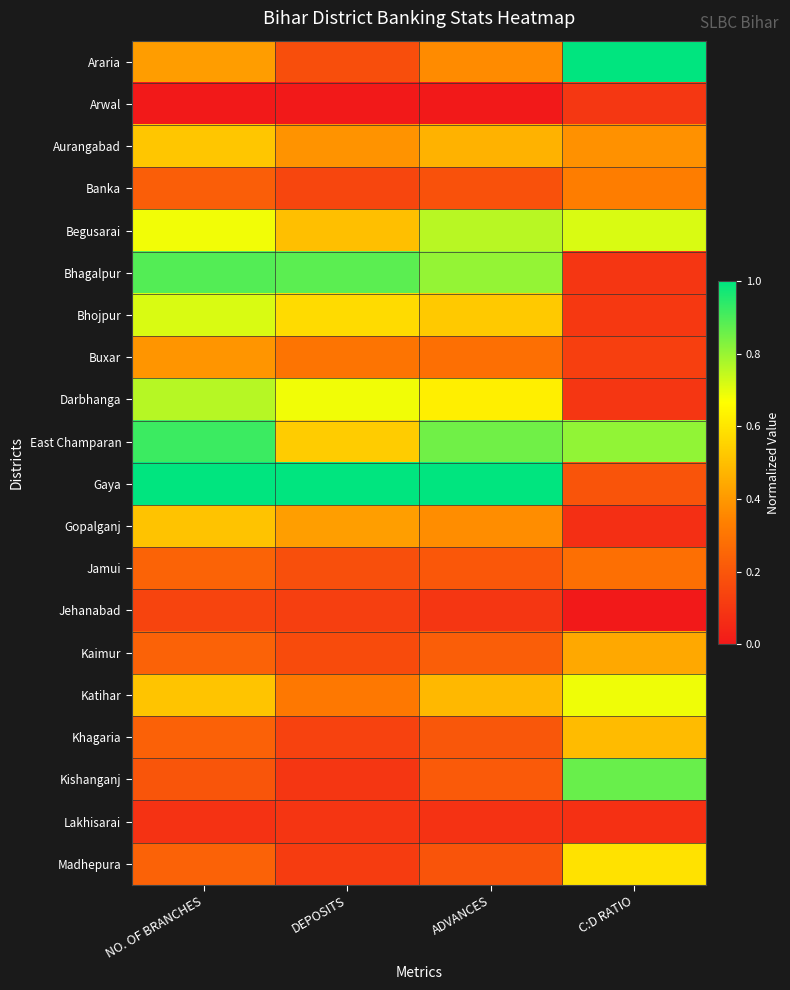

What is the total value across all series at ADVANCES?

7.9